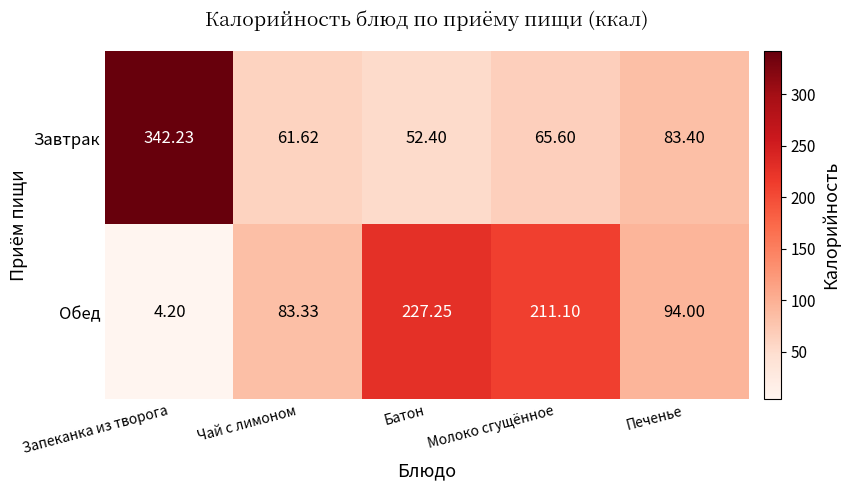

Rank the series by their average value, from highest to lowest.

Обед, Завтрак